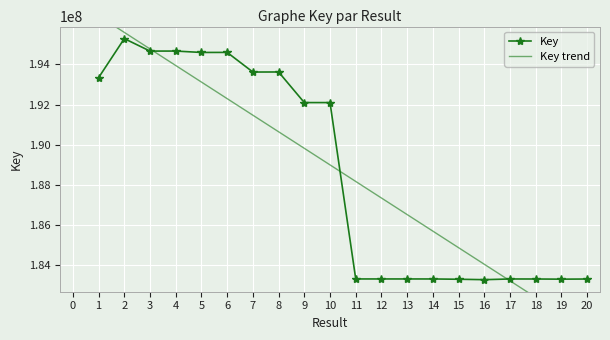

How many series are shown in this chart?

2